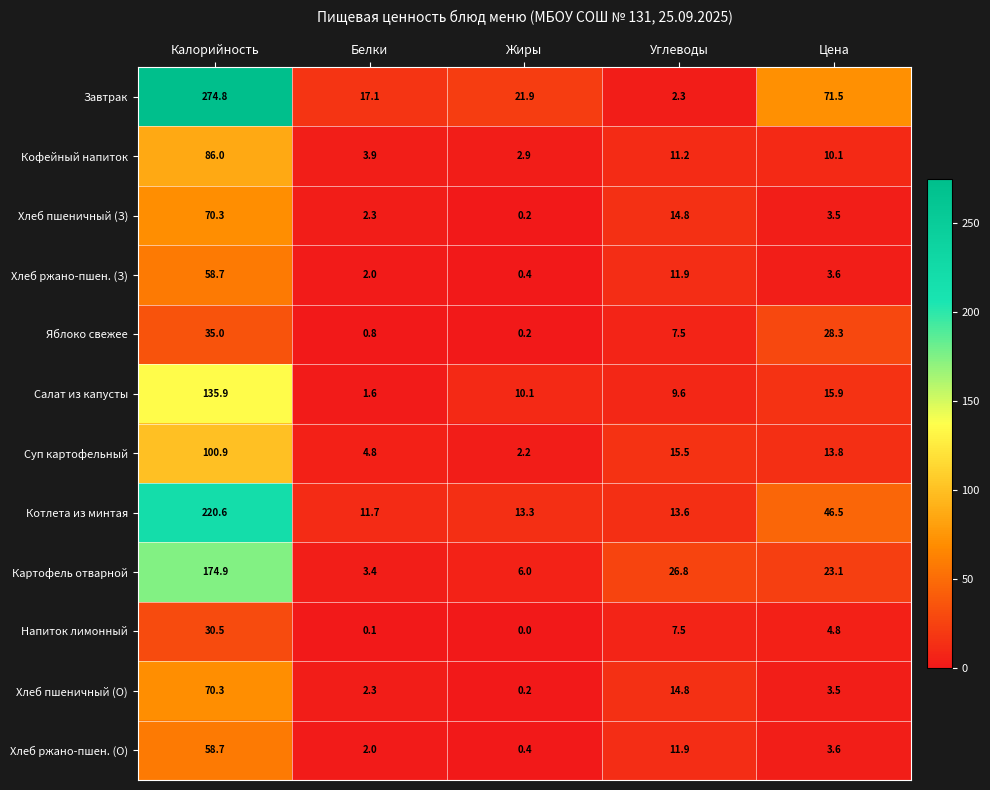

The Хлеб пшеничный (З) series shows 3.5 at Цена. True or false?

True